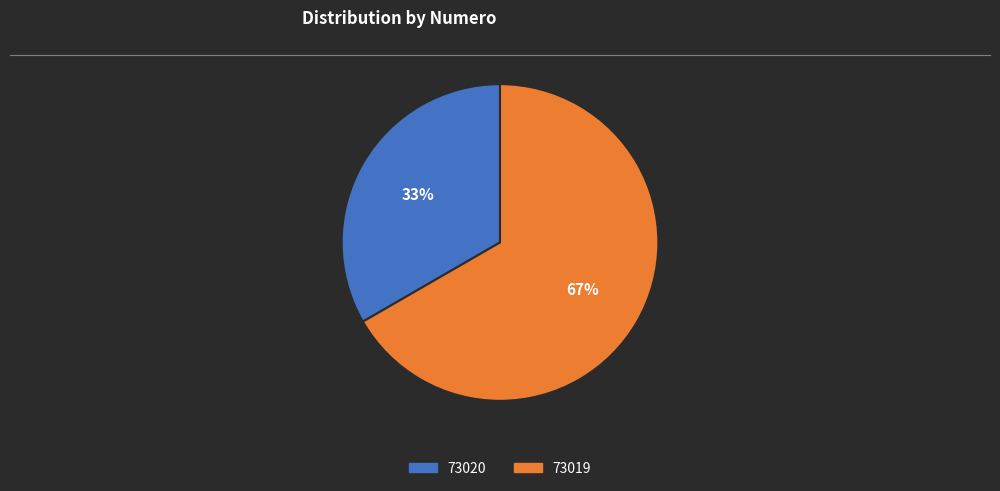

To the nearest percent, what is the combined percentage of 73020 and 73019?

100%